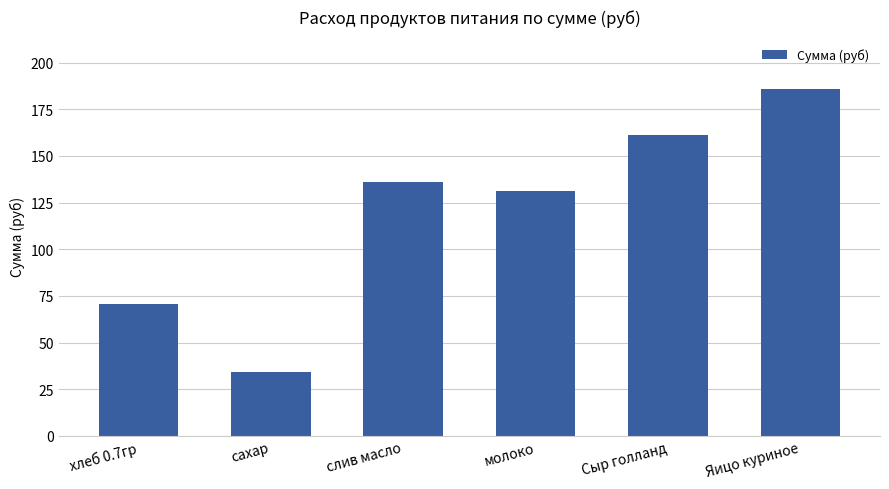

List the labels in order of value, largest first.

Яицо куриное, Сыр голланд, слив масло, молоко, хлеб 0.7гр, сахар